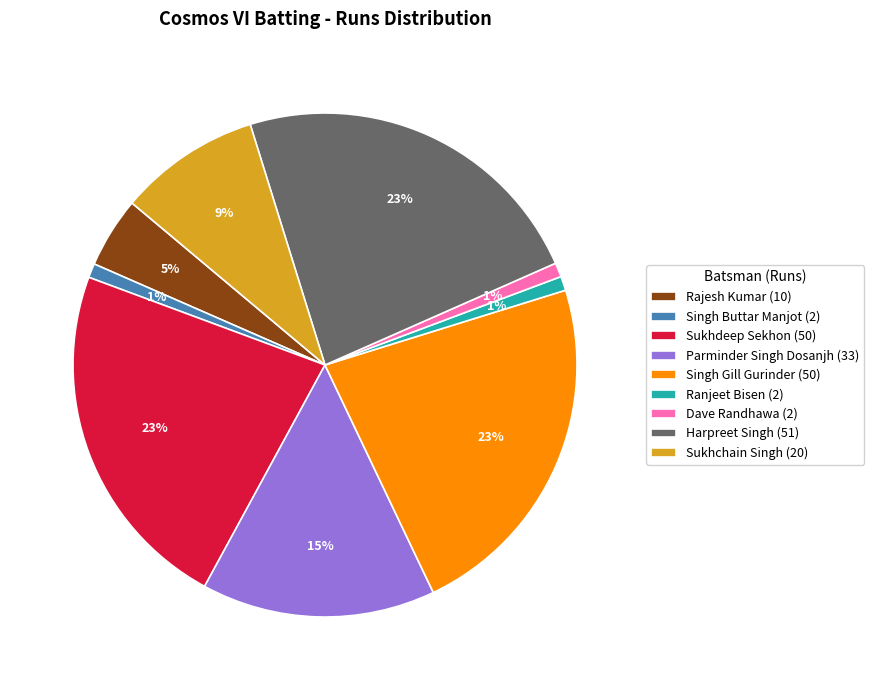

Is it true that Dave Randhawa (2) is 11% of the pie?

False